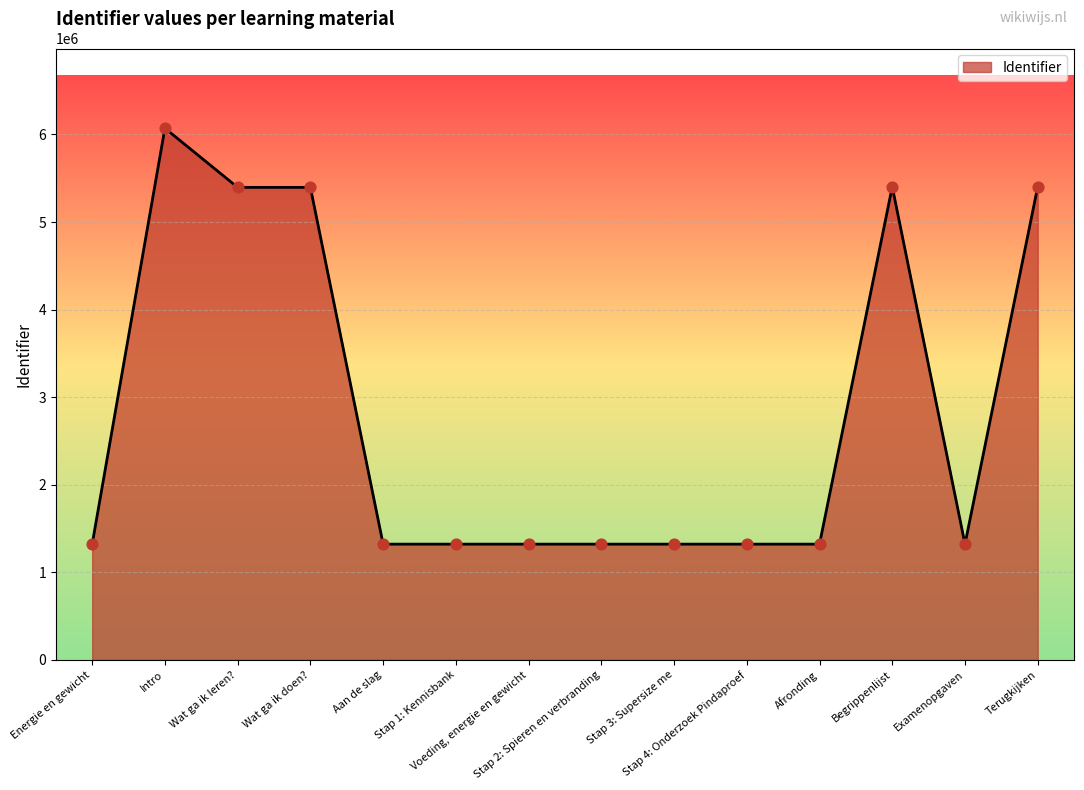

What is the change in value from Voeding, energie en gewicht to Terugkijken?

+4082100